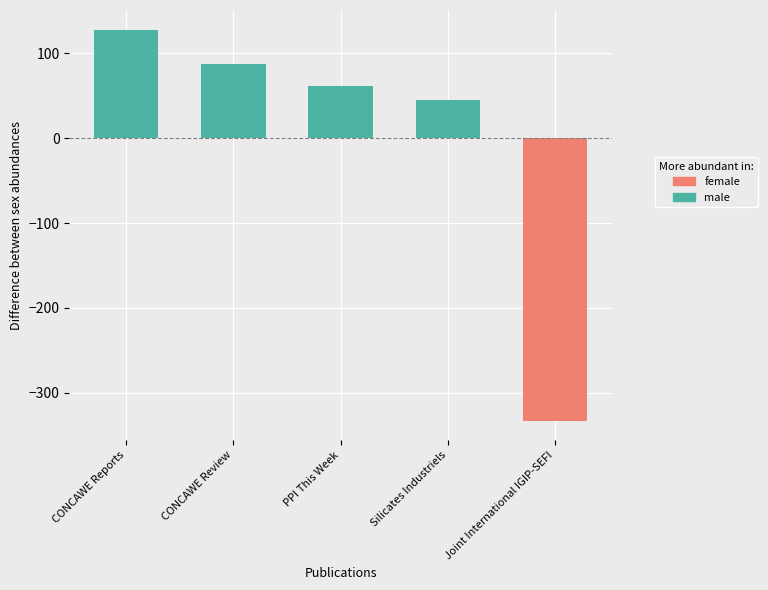

Count the number of data series in this chart.

2